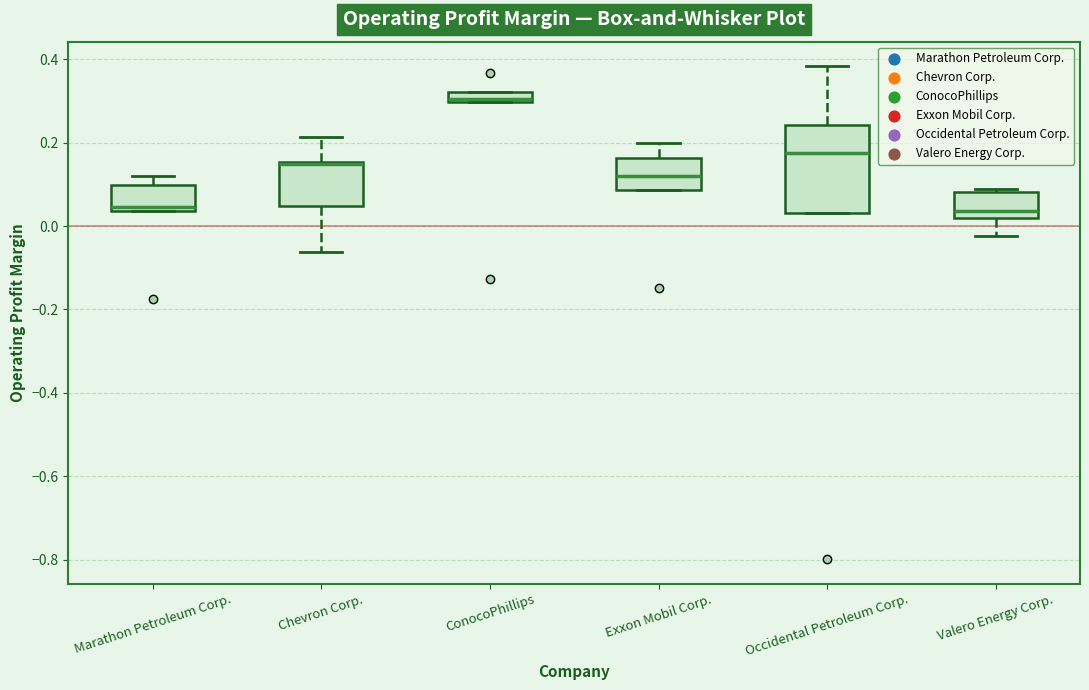

Where is the upper edge of the box for Valero Energy Corp. on the y-axis? The values are not printed on the chart, so give them approximately, as read against the axis.

0.08